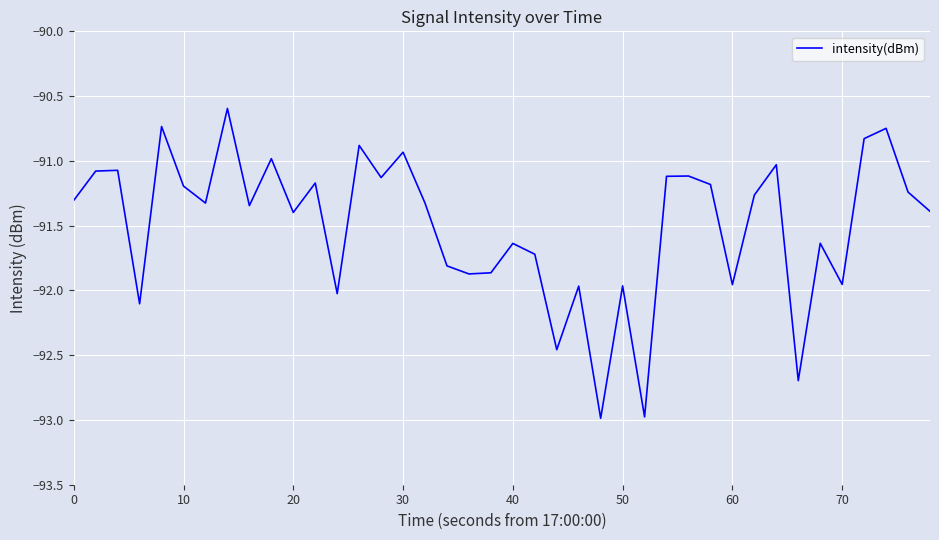

What is the minimum value shown in the chart?

-93.0